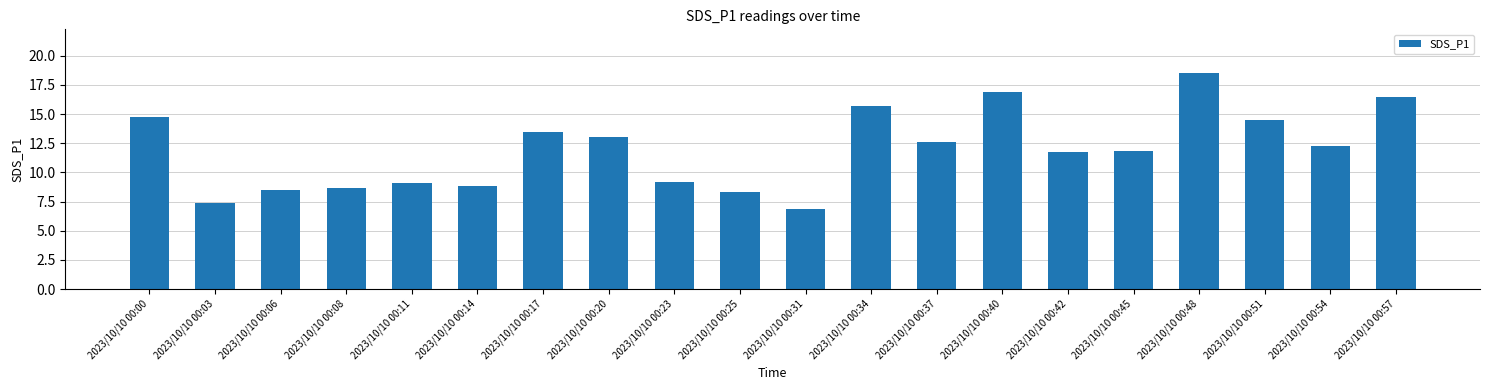

Which category has the highest value across all series?

2023/10/10 00:48